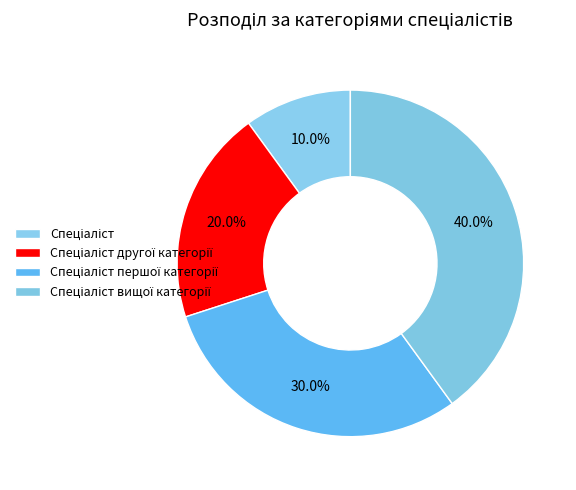

How many slices are in this pie chart?

4